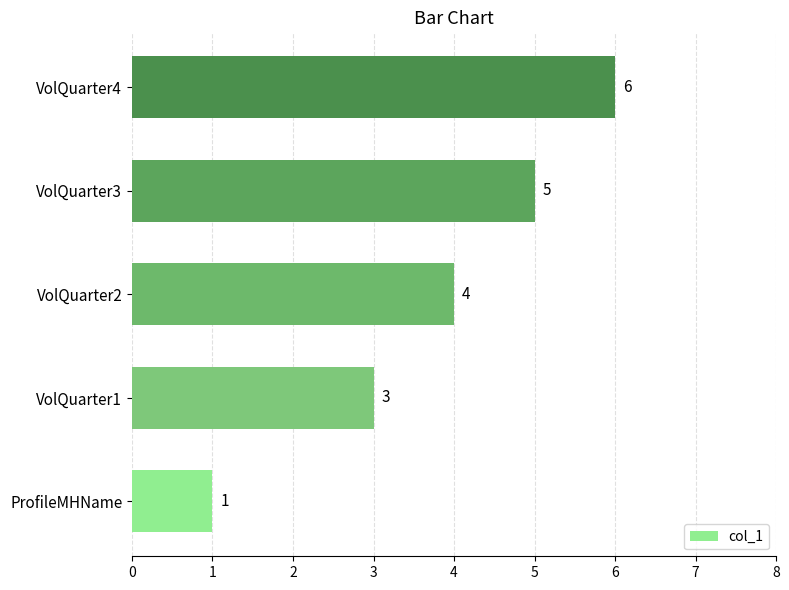

The value at ProfileMHName is 0. True or false?

False